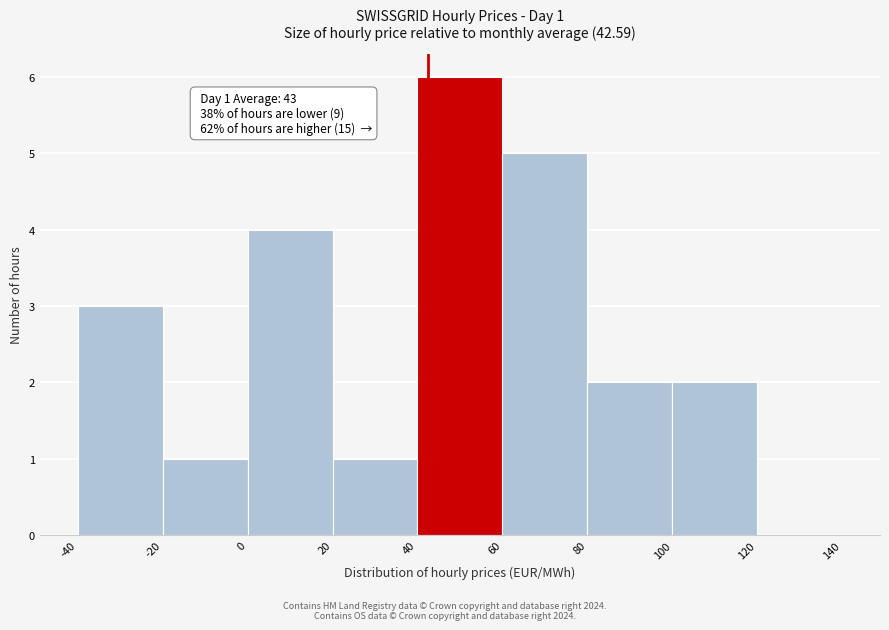

Which range on the x-axis has the tallest bar?

40 to 60